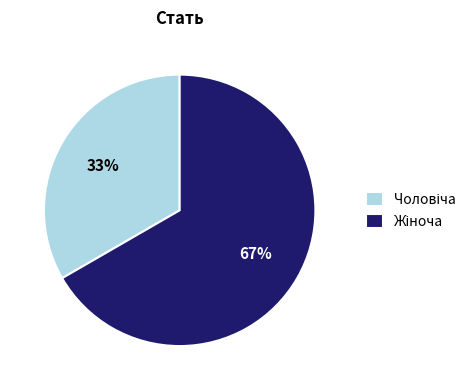

Is there any slice that represents more than half of the pie?

Yes